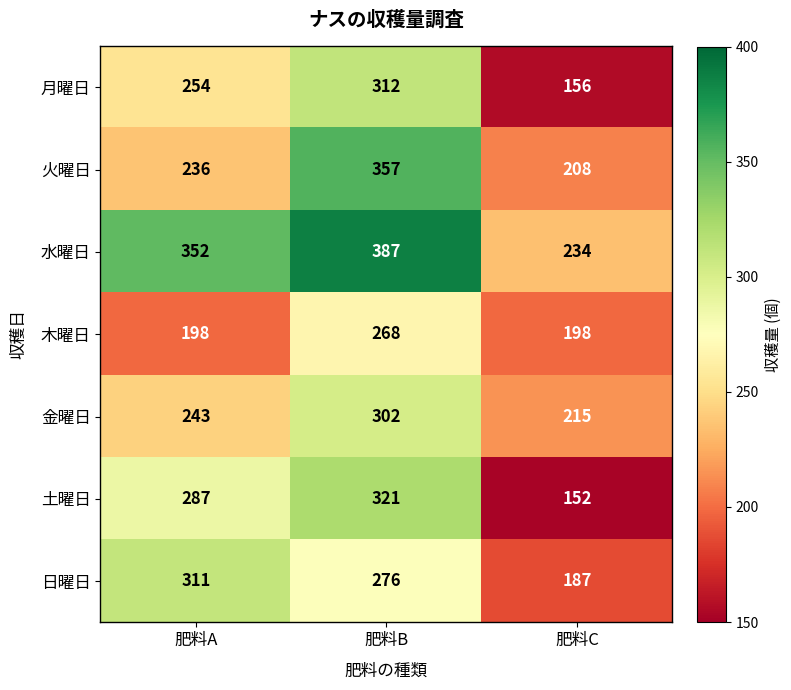

At which category is the sum across all series the highest?

肥料B